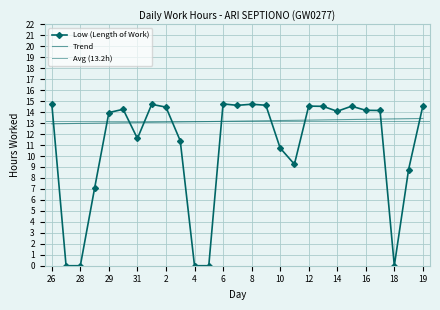

At which label does the data first exceed 14?

26